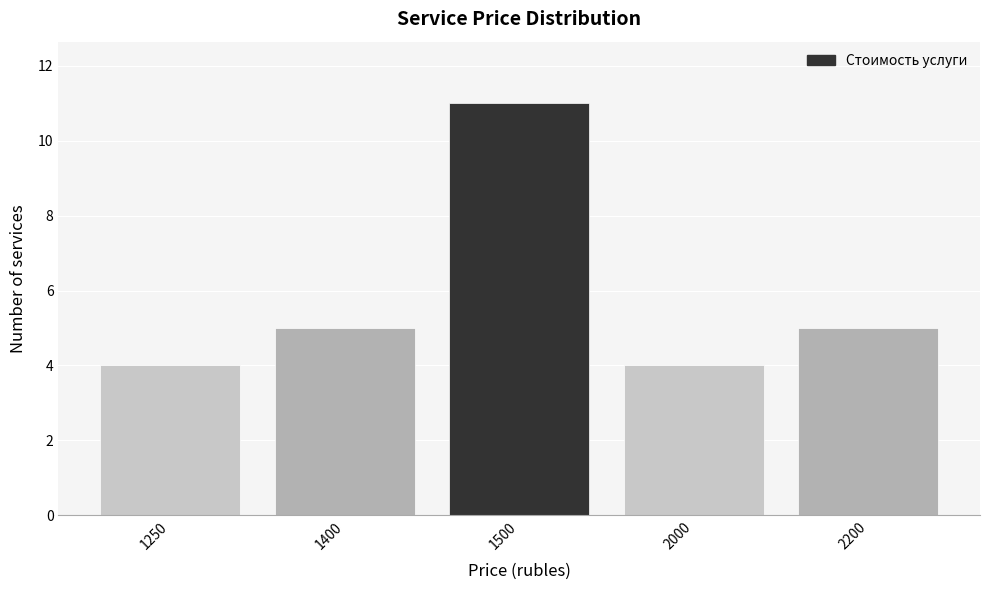

Reading right to left, extract all data points from this chart.

2200=5	2000=4	1500=11	1400=5	1250=4